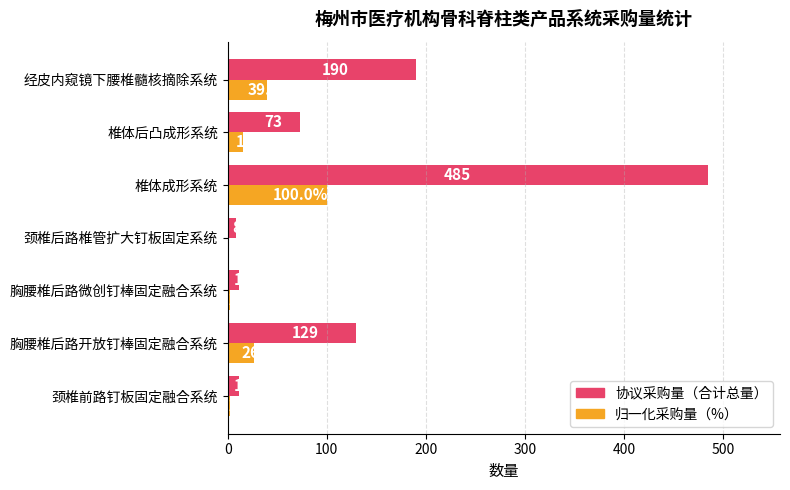

The value of 归一化采购量（%） at 胸腰椎后路开放钉棒固定融合系统 is 26.6. True or false?

True